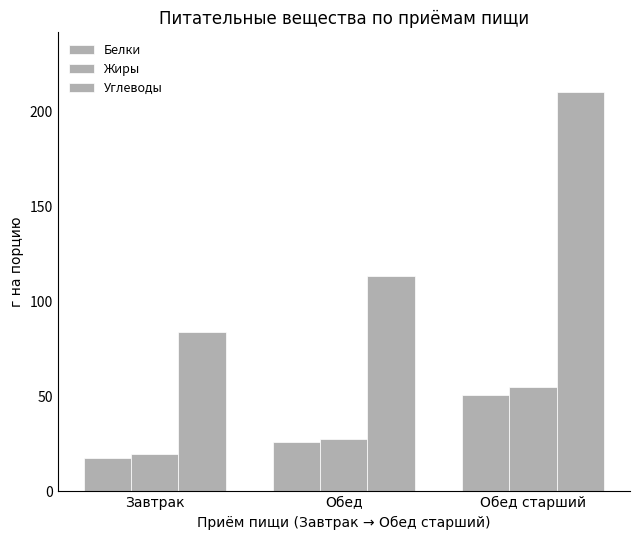

What is the difference between the second highest and minimum values in the Углеводы series?

29.7